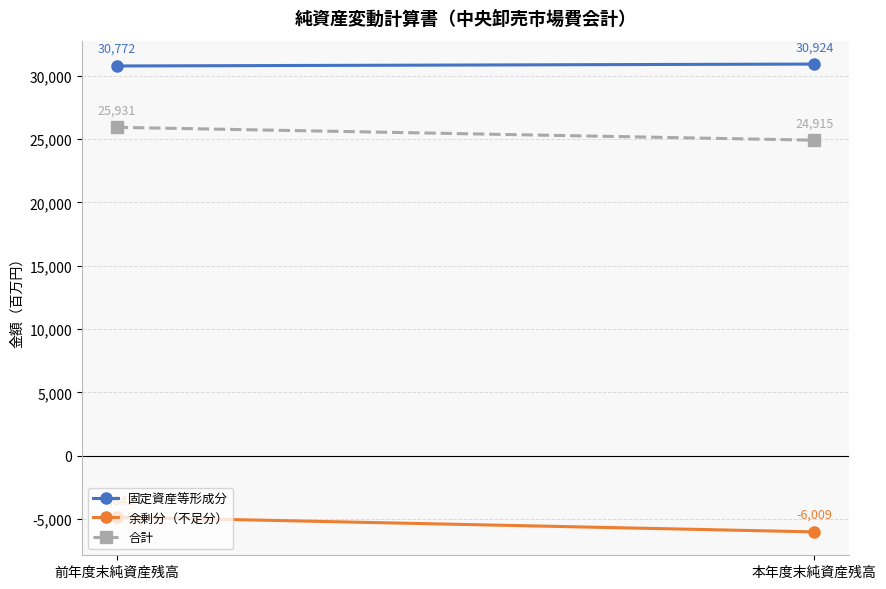

What is the label of the 2nd point from the right?

前年度末純資産残高